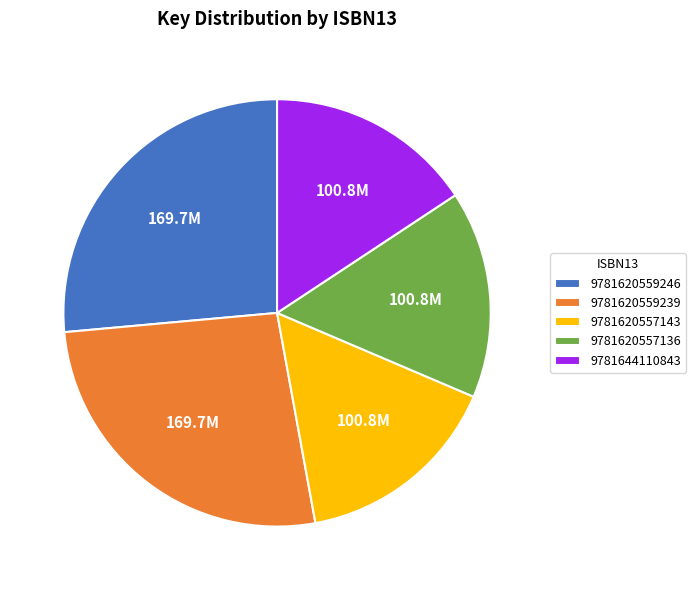

The 9781620559239 slice represents 17% of the pie. True or false?

False